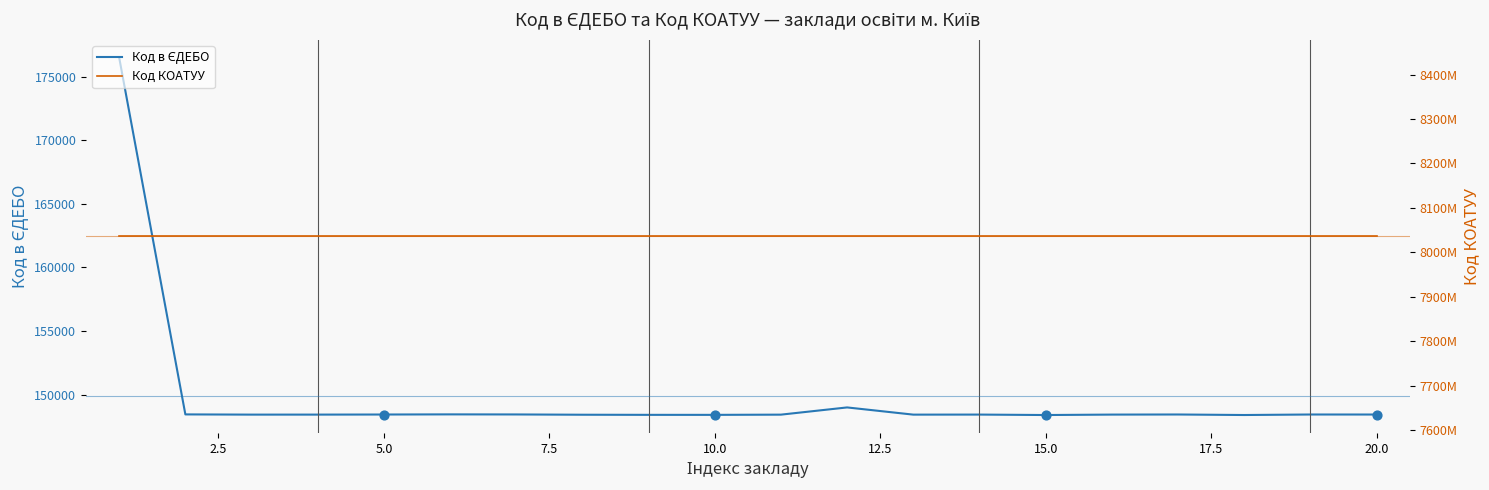

Which series reaches the minimum Y coordinate?

Код в ЄДЕБО